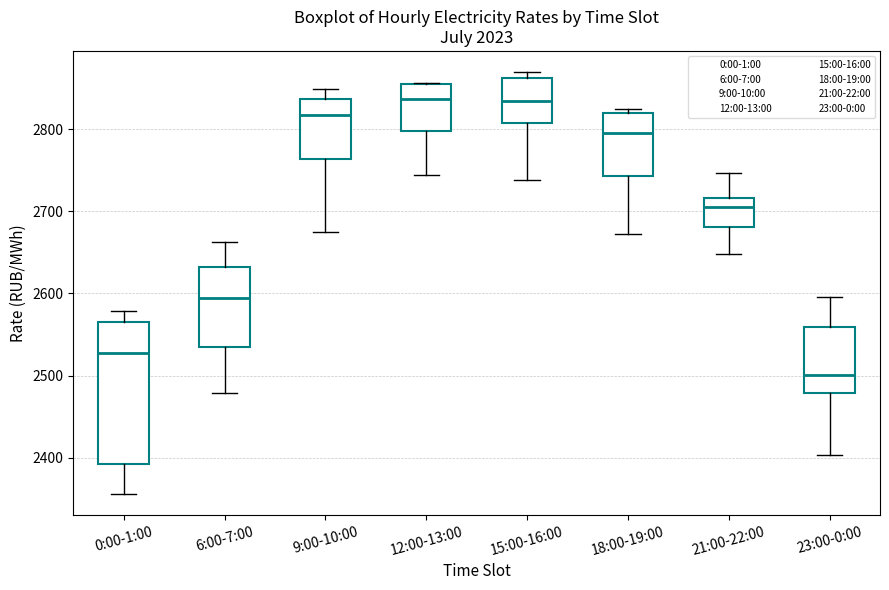

Which box has the lowest median line?

23:00-0:00